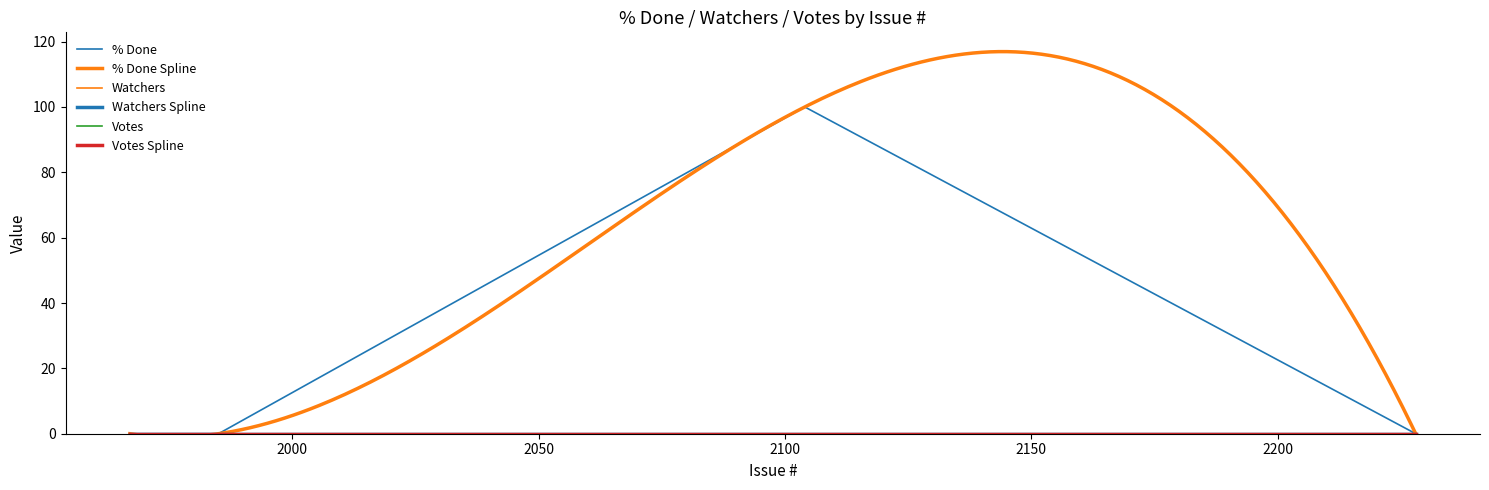

What is the total value across all series at 2104?

100